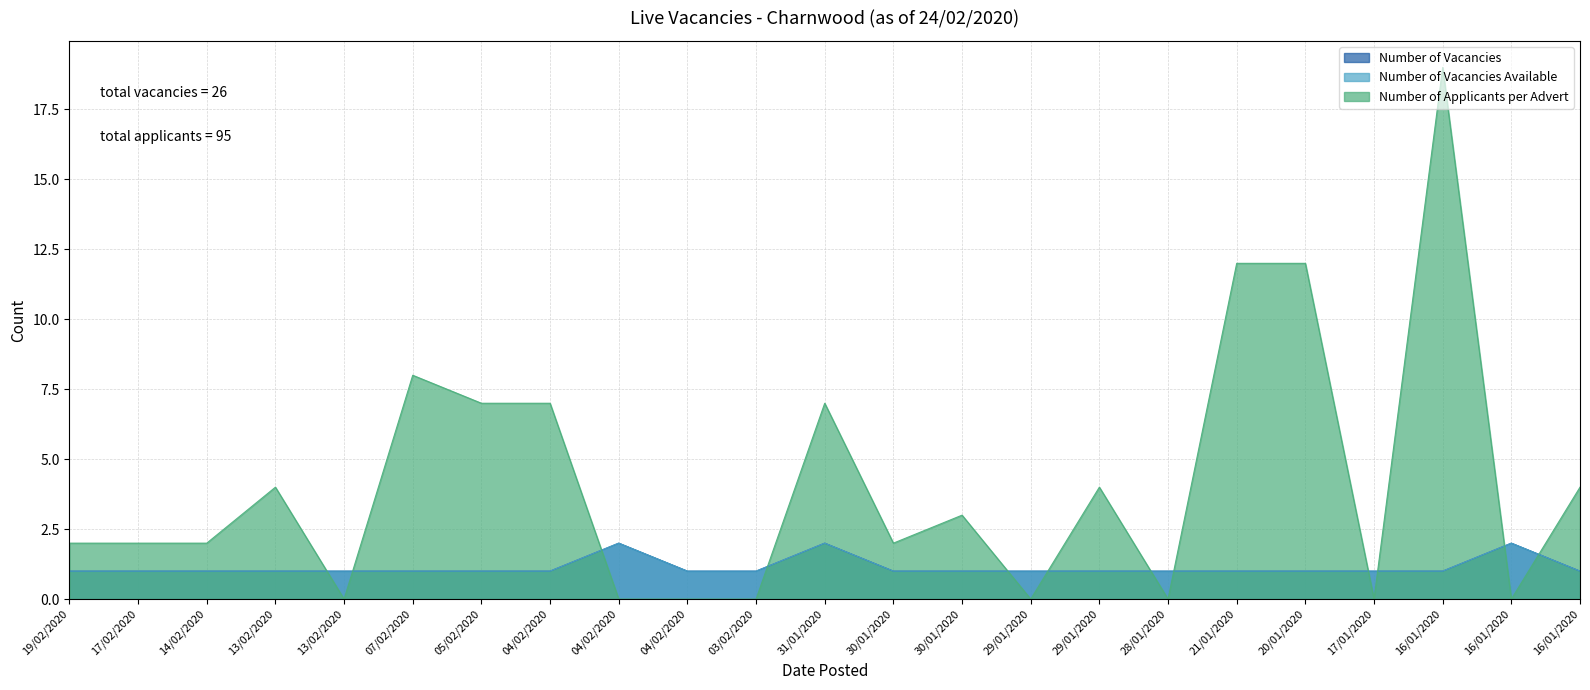

Between 14/02/2020 and 29/01/2020, which series saw the biggest shift?

Number of Applicants per Advert